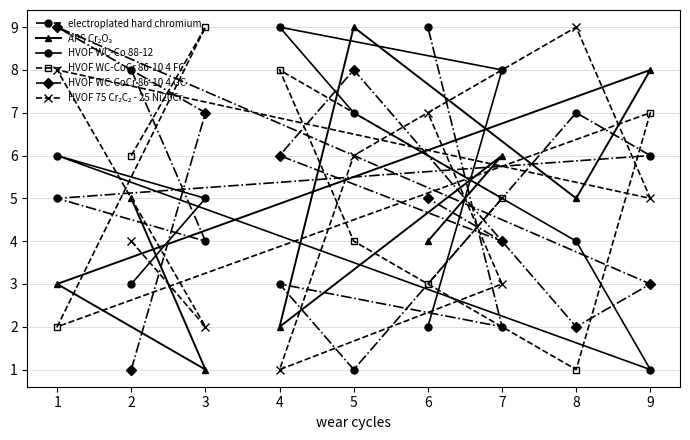

What is the value of the HVOF WC-CoCr 86-10 4 FC point at the 8th from the left?

1